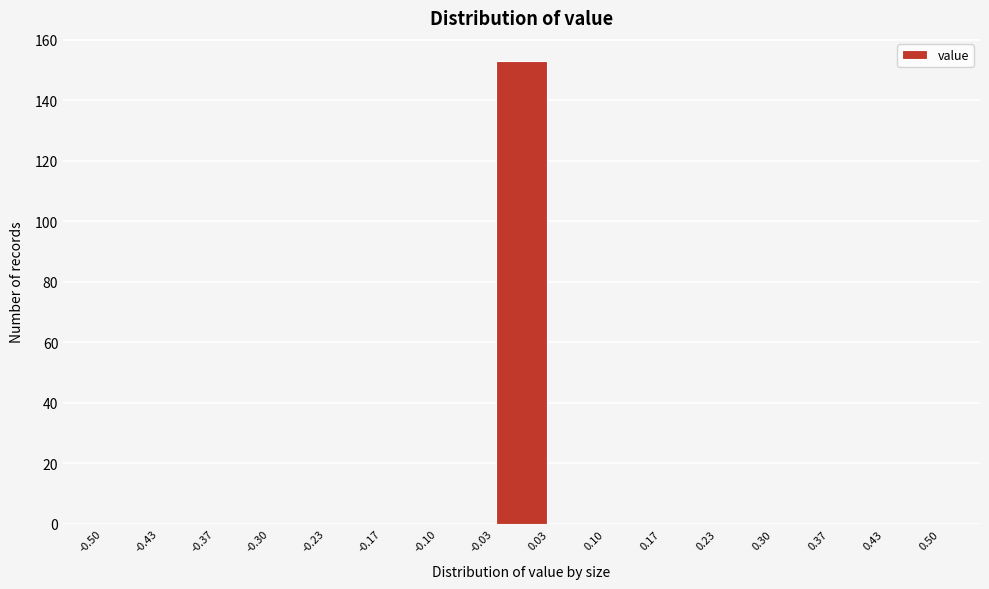

Which range on the x-axis has the tallest bar?

-0.03 to 0.03